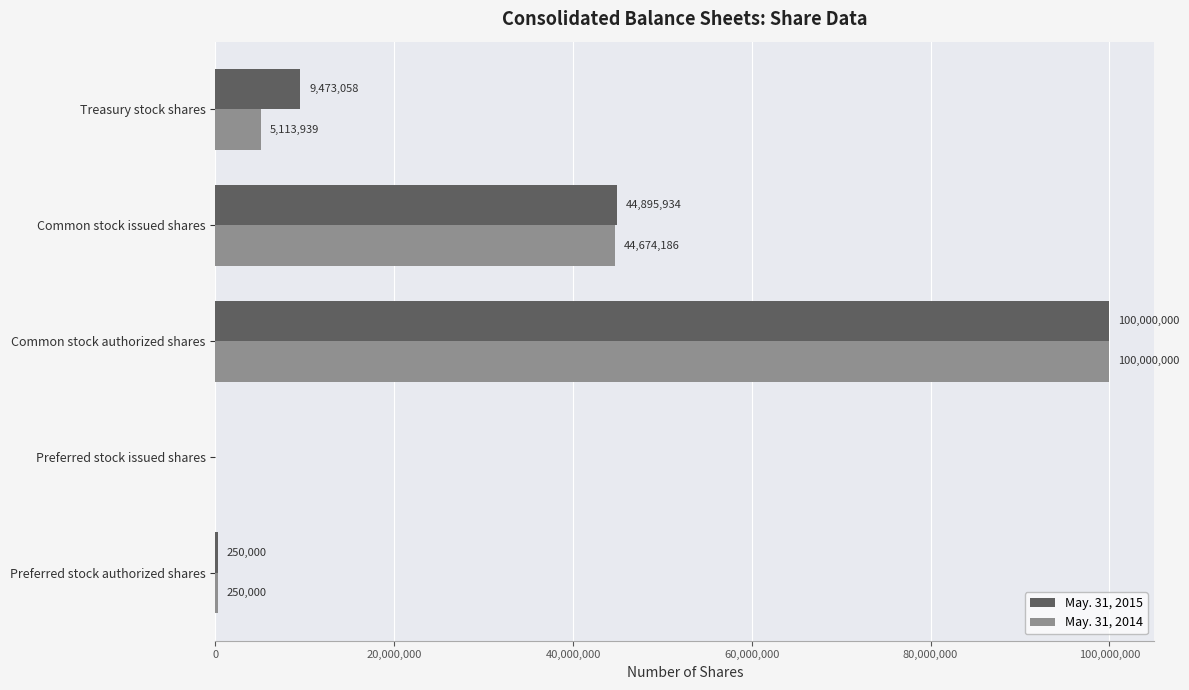

Is it true that May. 31, 2015 equals 44895934 at Common stock issued shares?

True